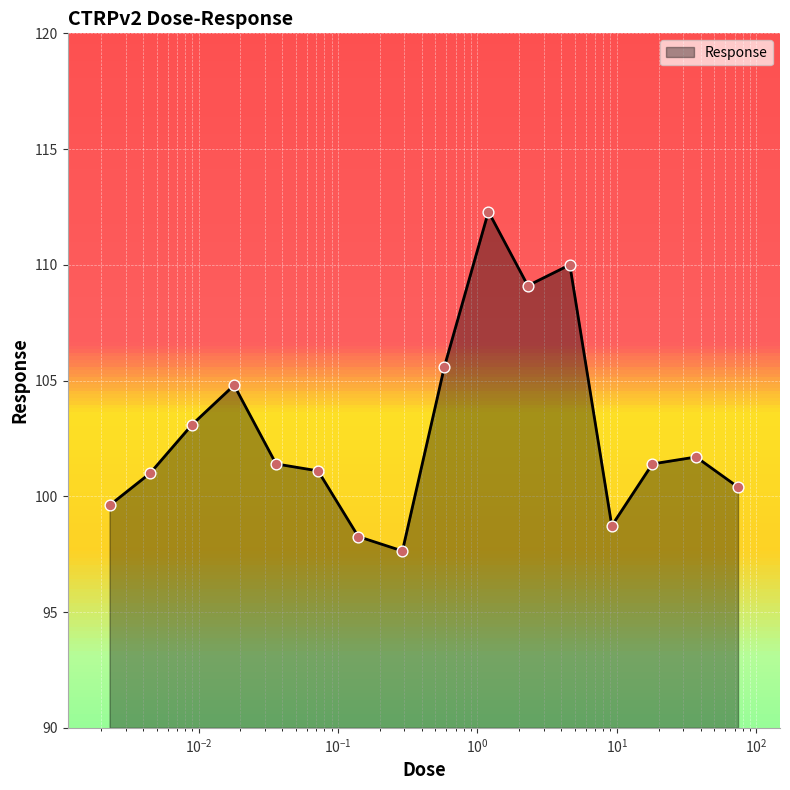

What is the maximum value shown in the chart?

112.3